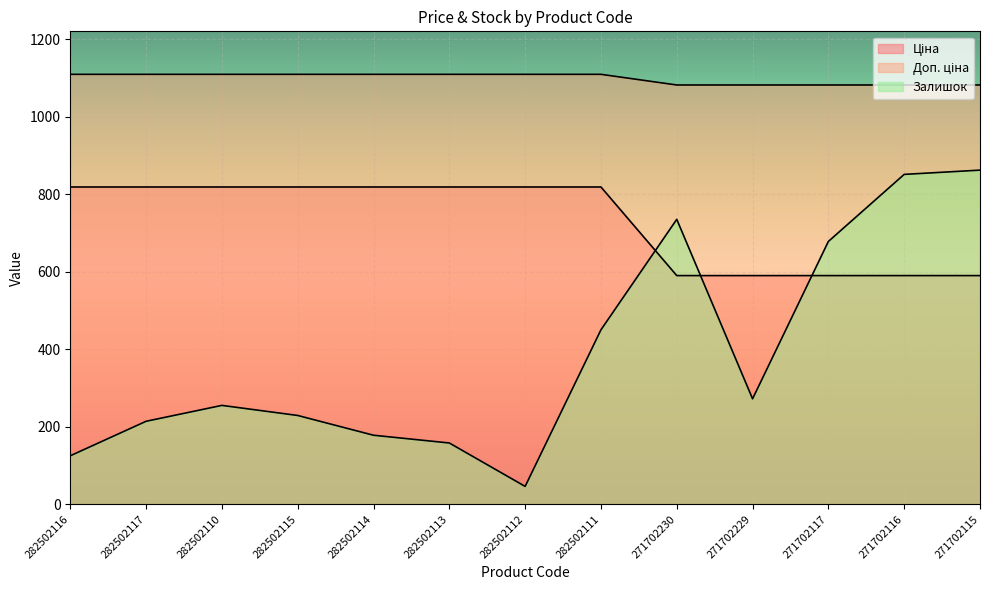

What is the difference between the second highest and second lowest values in the Залишок series?

726.0